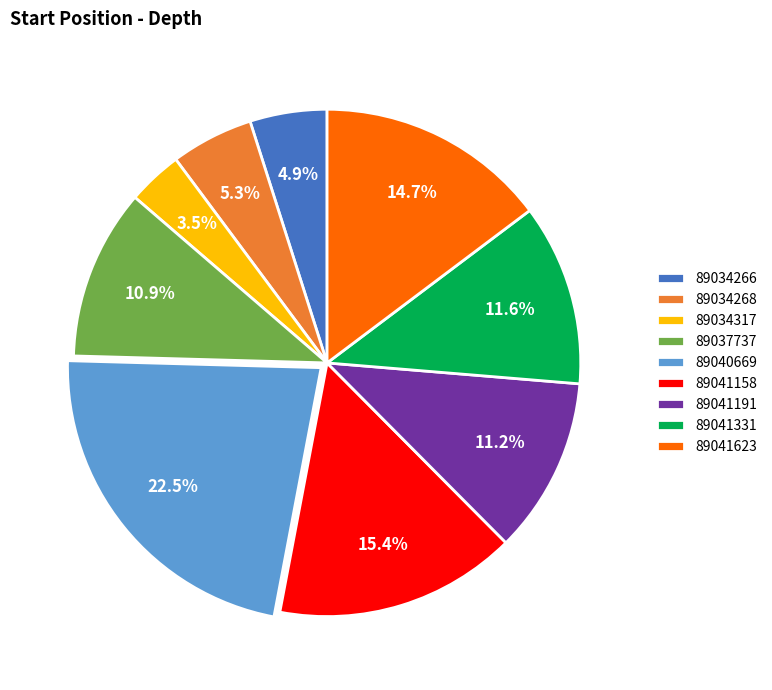

To the nearest percent, what is the average slice percentage?

11%